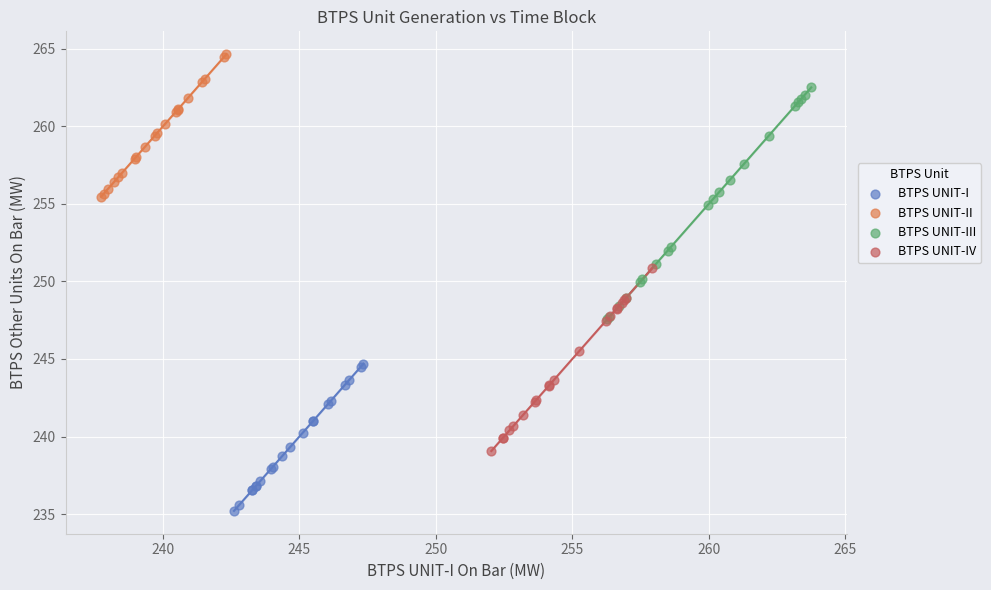

Which series has the largest Y range (max minus min)?

BTPS UNIT-III